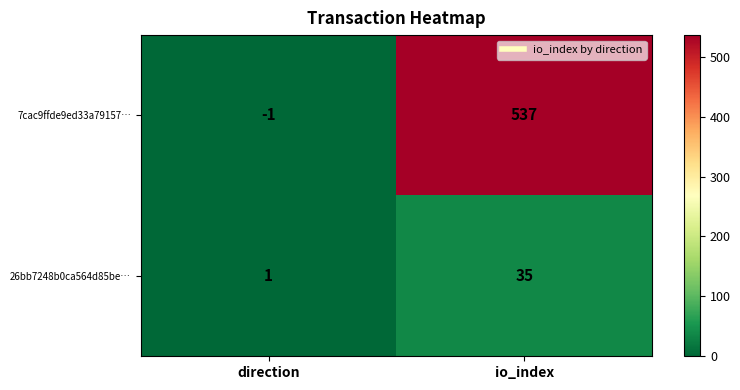

Reading left to right, list all the values displayed in this chart.

7cac9ffde9ed33a79157…: -1	537
26bb7248b0ca564d85be…: 1	35